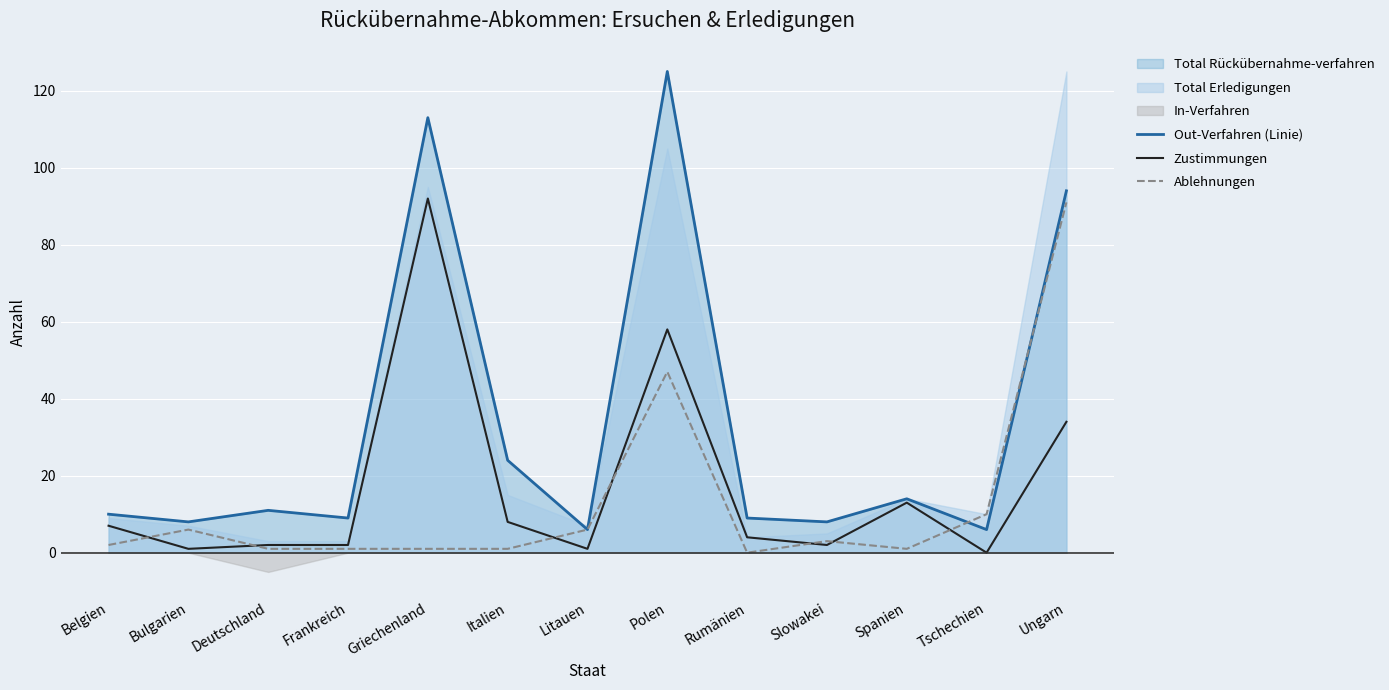

Is it true that Ablehnungen equals 6 at Litauen?

True